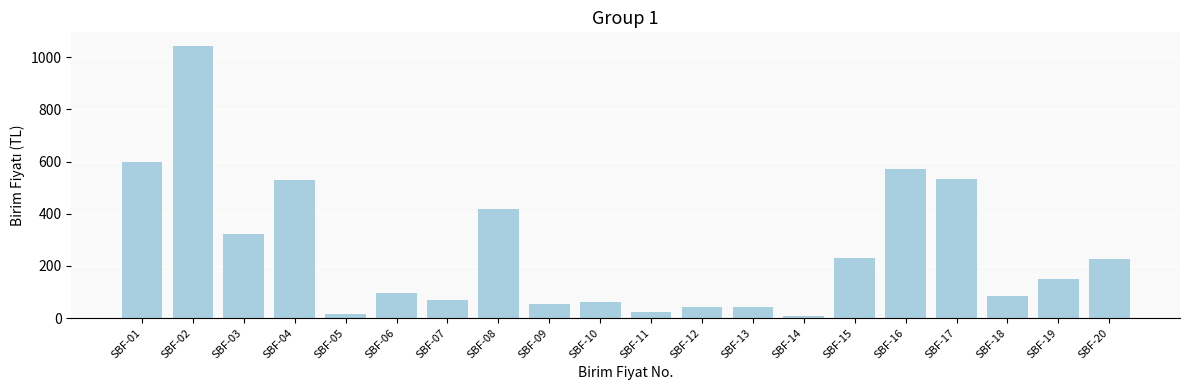

What is the average value?

256.2